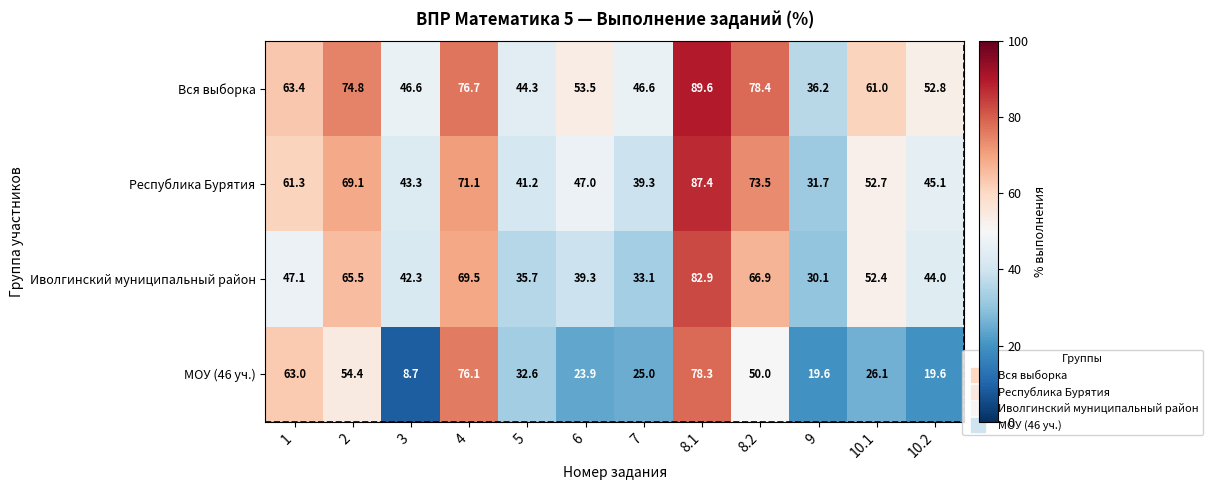

Rank the series by their maximum value, from highest to lowest.

Вся выборка, Республика Бурятия, Иволгинский муниципальный район, МОУ (46 уч.)